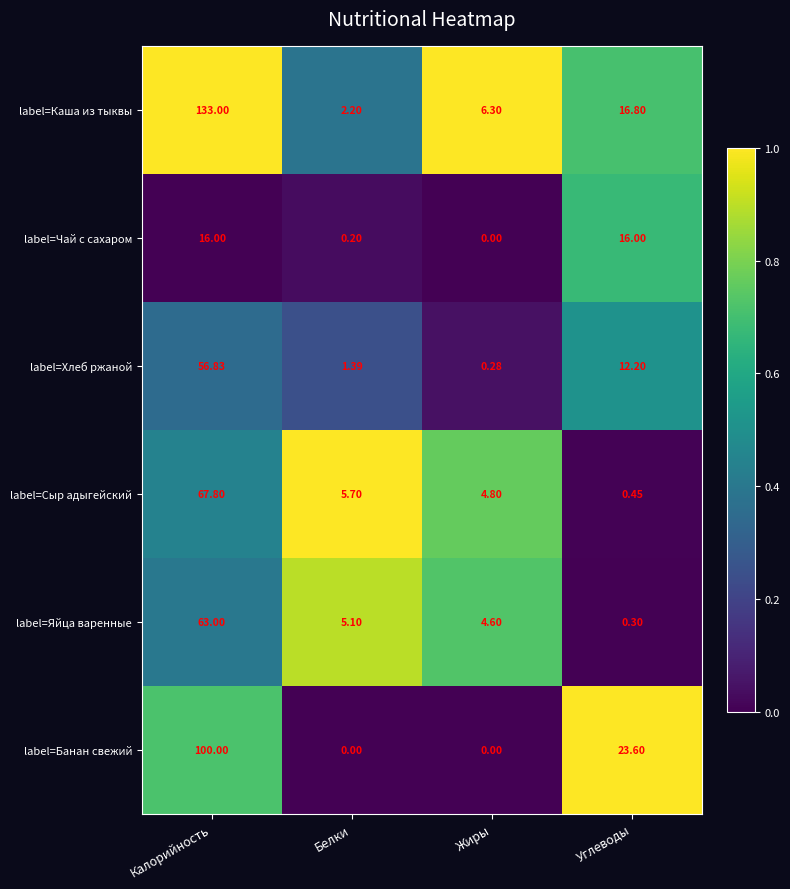

At which label does label=Каша из тыквы reach its peak?

Калорийность